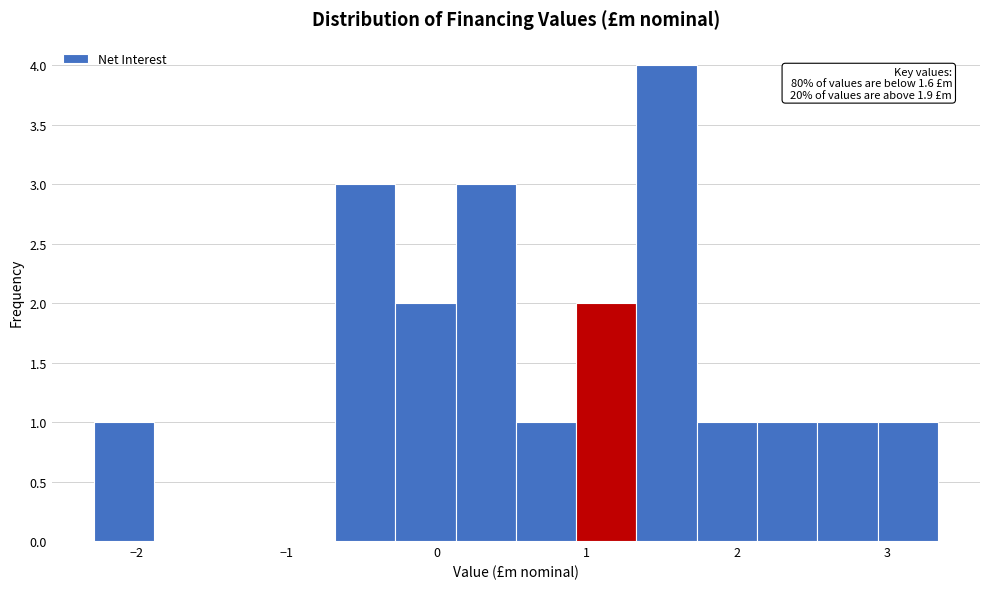

Over which range of the x-axis is the bar tallest?

1.3 to 1.7